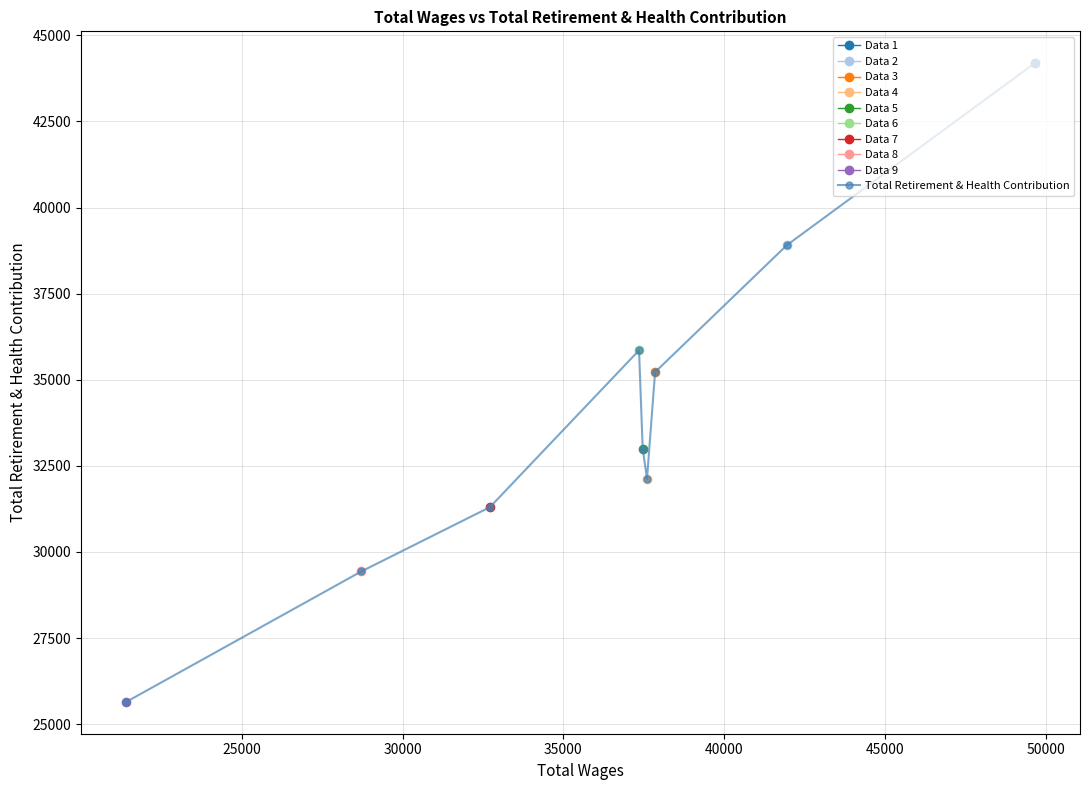

What is the greatest value displayed?

44188